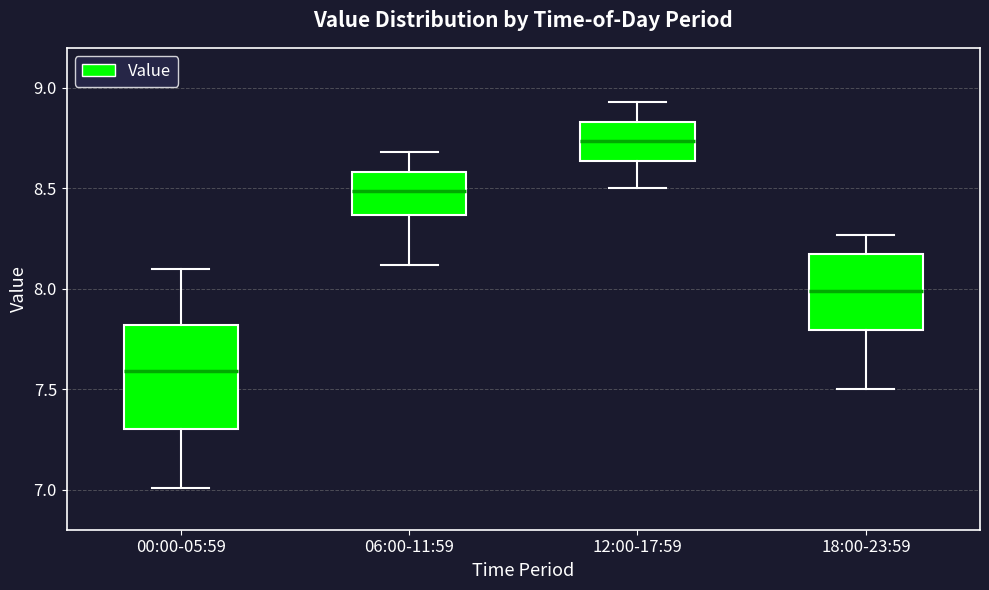

Reading left to right, transcribe this box plot: for each box, give where its median line is, the range the box spans, and where its two whiskers end, as read against the y-axis. The values are not printed on the chart, so give them approximately, as read against the axis.

00:00-05:59: median 7.60, box 7.30 to 7.80, whiskers 7.00 to 8.10
06:00-11:59: median 8.50, box 8.35 to 8.60, whiskers 8.10 to 8.70
12:00-17:59: median 8.75, box 8.65 to 8.85, whiskers 8.50 to 8.95
18:00-23:59: median 8.00, box 7.80 to 8.15, whiskers 7.50 to 8.25